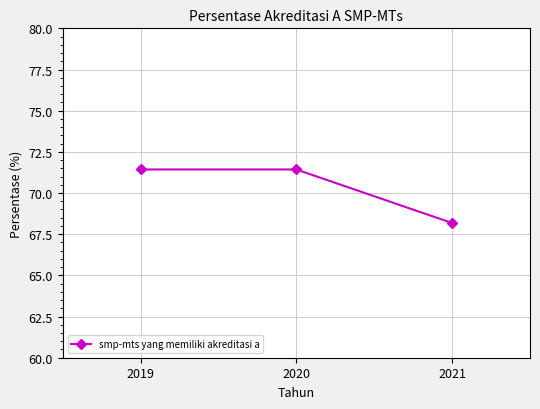

What is the greatest value displayed?

71.4